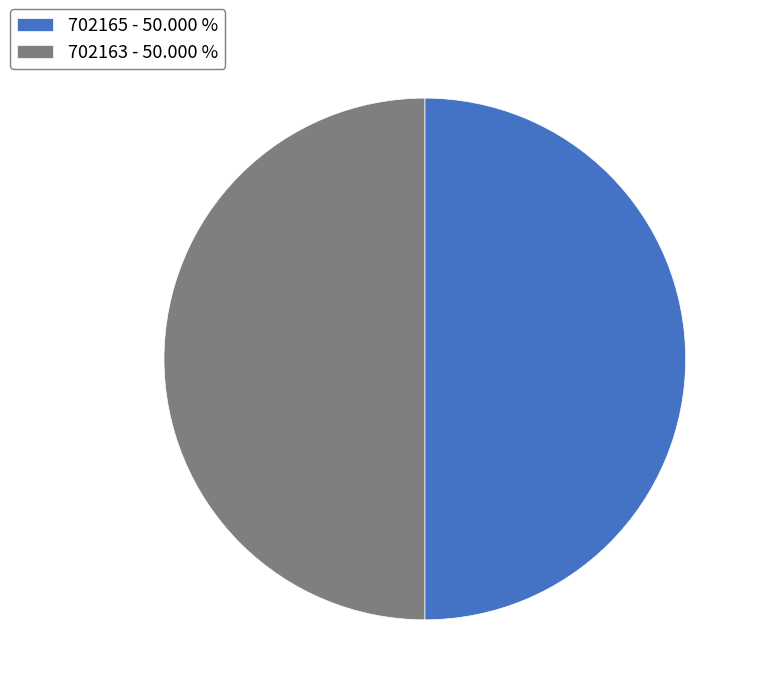

What is the ratio of the value at 702165 - 50.000 % to the value at 702163 - 50.000 %?

1.0